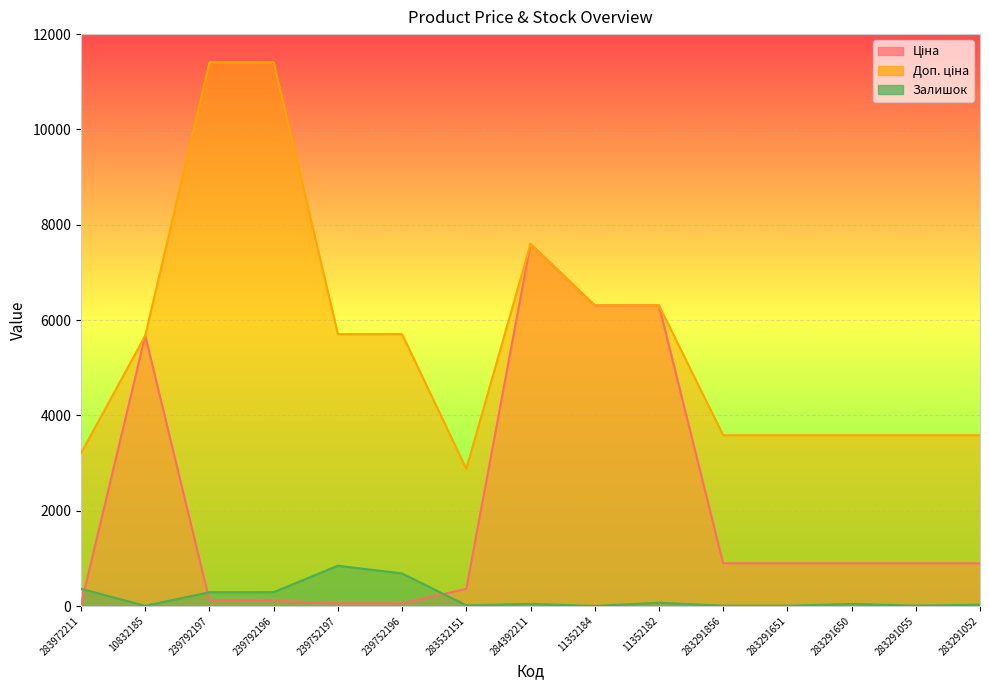

Reading left to right, transcribe all the data shown in this chart.

Ціна: 283972211=32.0	10832185=5673.8	239792197=114.1	239792196=114.1	239752197=57.0	239752196=57.0	283532151=359.9	284392211=7596.5	11352184=6308.8	11352182=6308.8	283291856=895.9	283291651=895.9	283291650=895.9	283291055=895.9	283291052=895.9
Доп. ціна: 283972211=3205.0	10832185=5673.8	239792197=11410.0	239792196=11410.0	239752197=5705.0	239752196=5705.0	283532151=2878.8	284392211=7596.5	11352184=6308.8	11352182=6308.8	283291856=3583.6	283291651=3583.6	283291650=3583.6	283291055=3583.6	283291052=3583.6
Залишок: 283972211=360.0	10832185=4.0	239792197=289.0	239792196=290.0	239752197=845.0	239752196=683.0	283532151=15.0	284392211=44.0	11352184=2.0	11352182=68.0	283291856=7.0	283291651=7.0	283291650=43.0	283291055=9.0	283291052=27.0